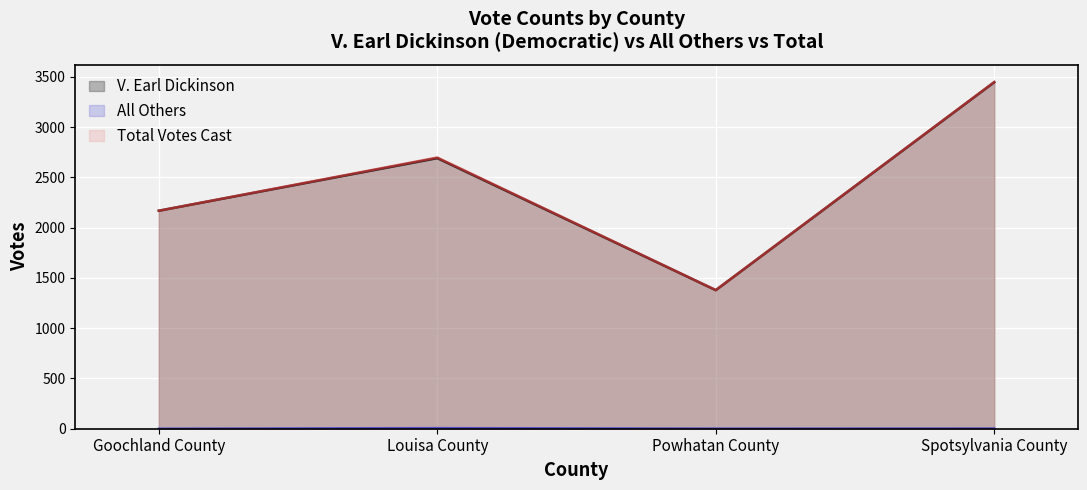

In V. Earl Dickinson, how many points are higher than both neighbors (excluding endpoints)?

1